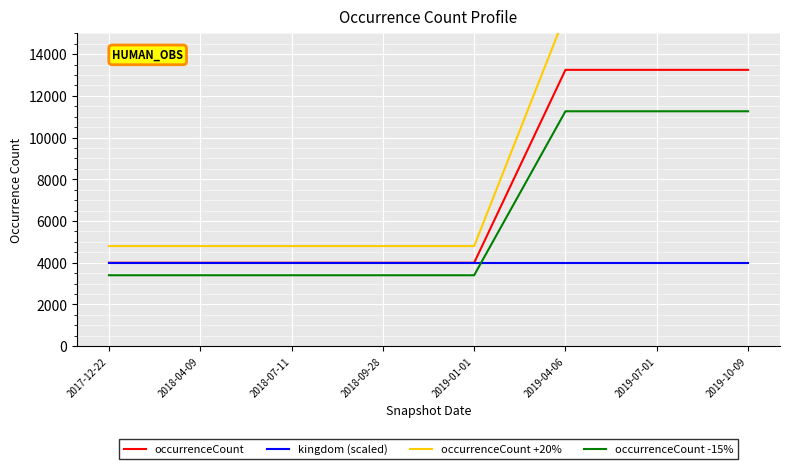

Which category has the highest value across all series?

2019-04-06